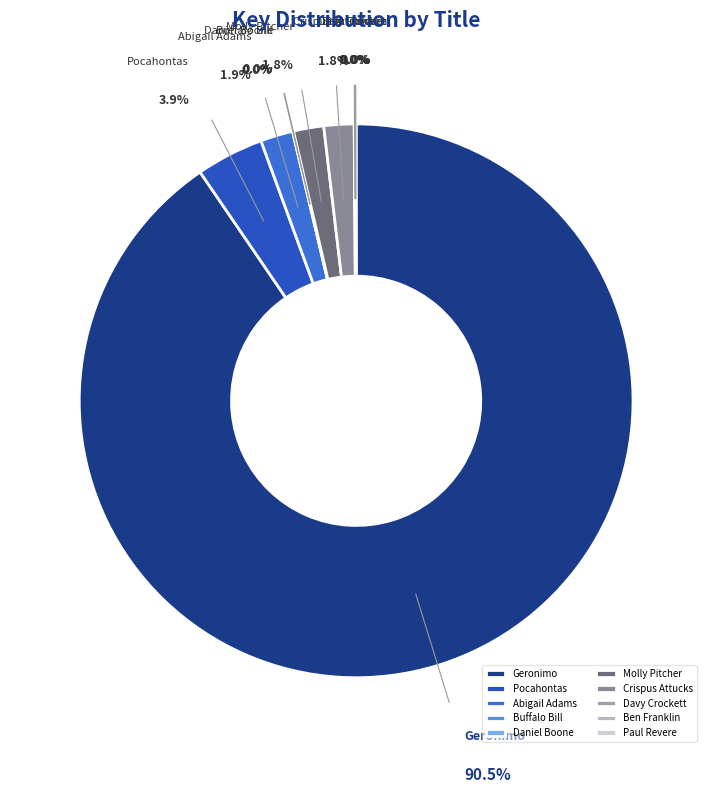

To the nearest percent, what is the difference between the Abigail Adams and Daniel Boone slice percentages?

2%